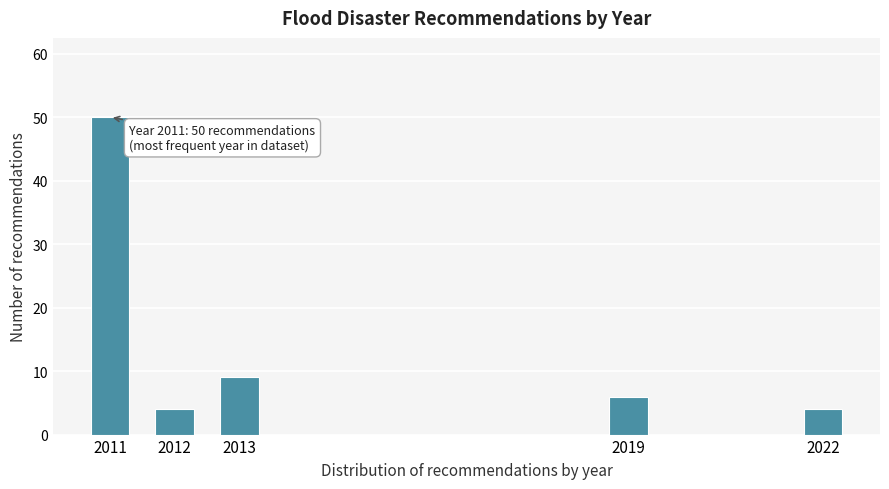

Reading left to right, what are all the values shown in this chart?

50	4	9	6	4